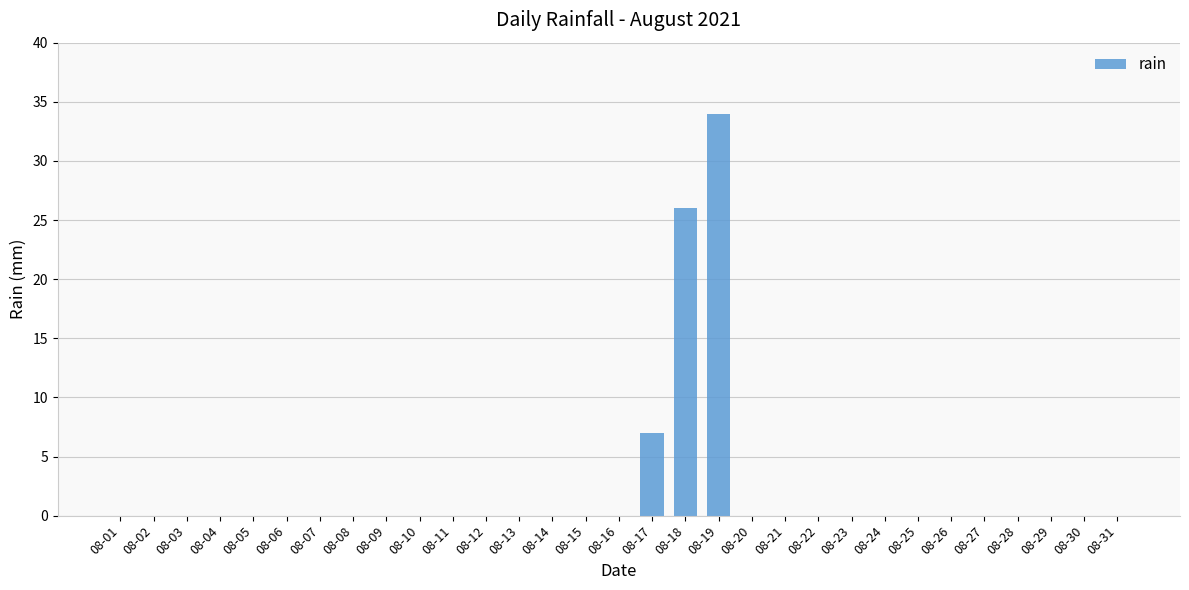

At which label is the value closest to 17?

08-18